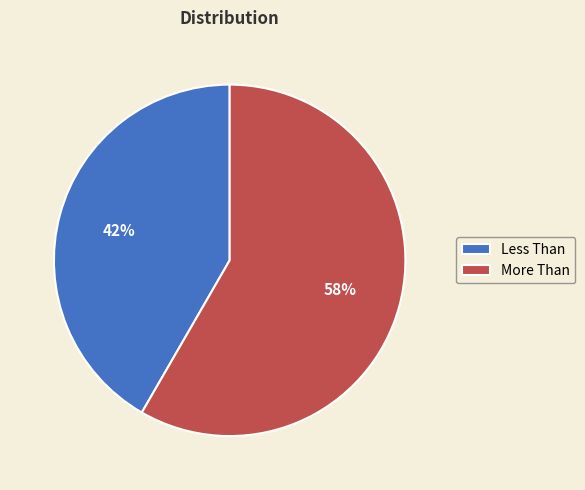

Which has a higher value, Less Than or More Than?

More Than